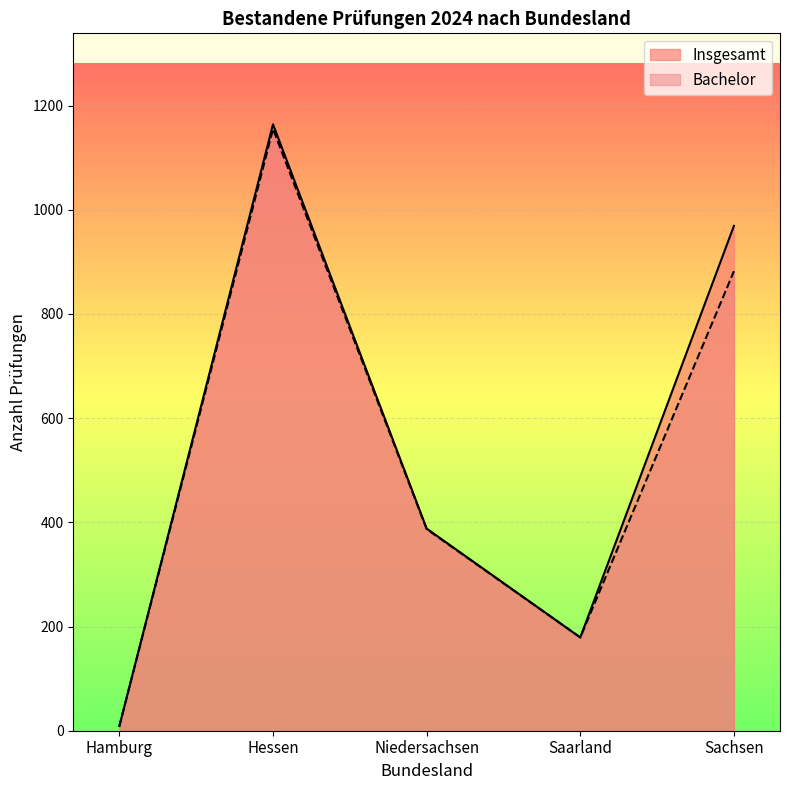

True or false: Bachelor has a value of 387 at Niedersachsen.

True